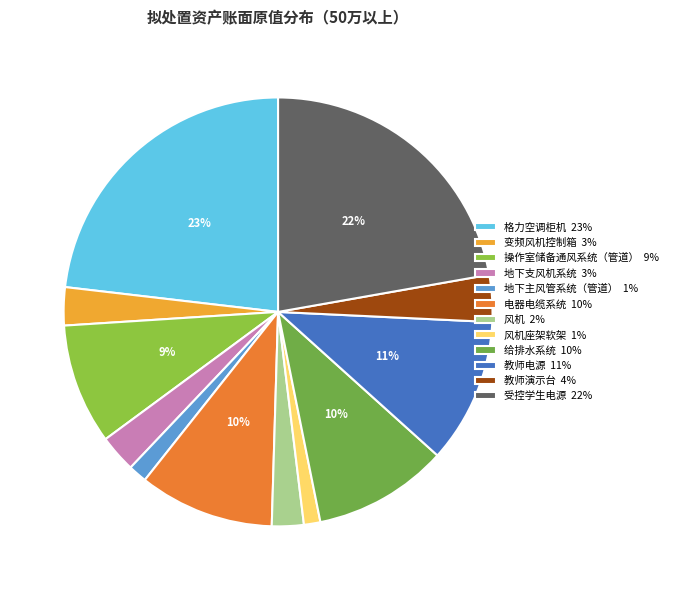

Which category has the biggest portion of the pie?

格力空调柜机 23%